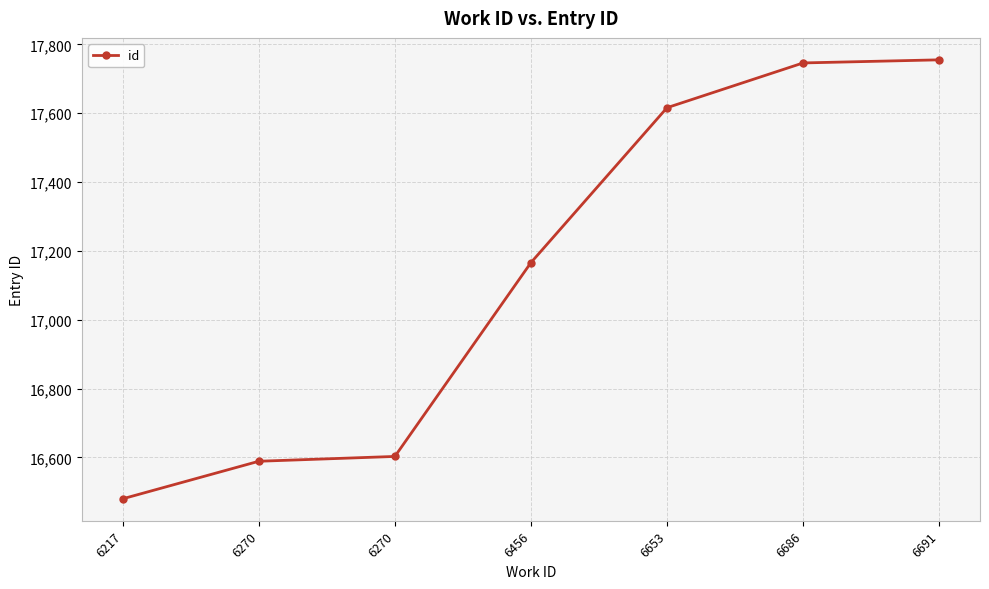

At which label is the value closest to 17117?

6456